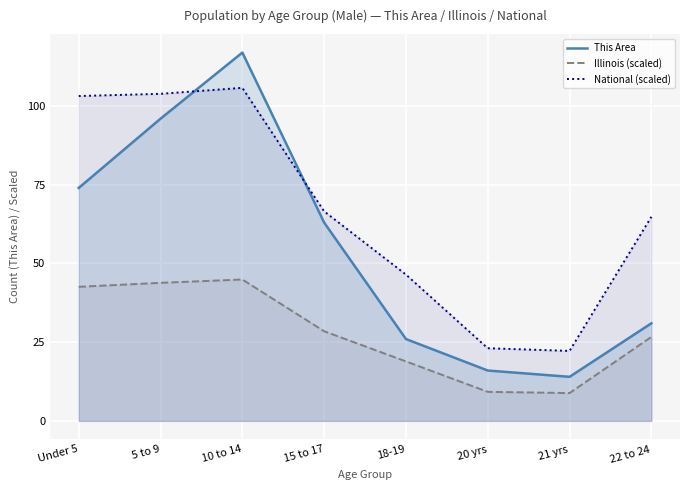

The value of National (scaled) at 10 to 14 is 105.8. True or false?

True